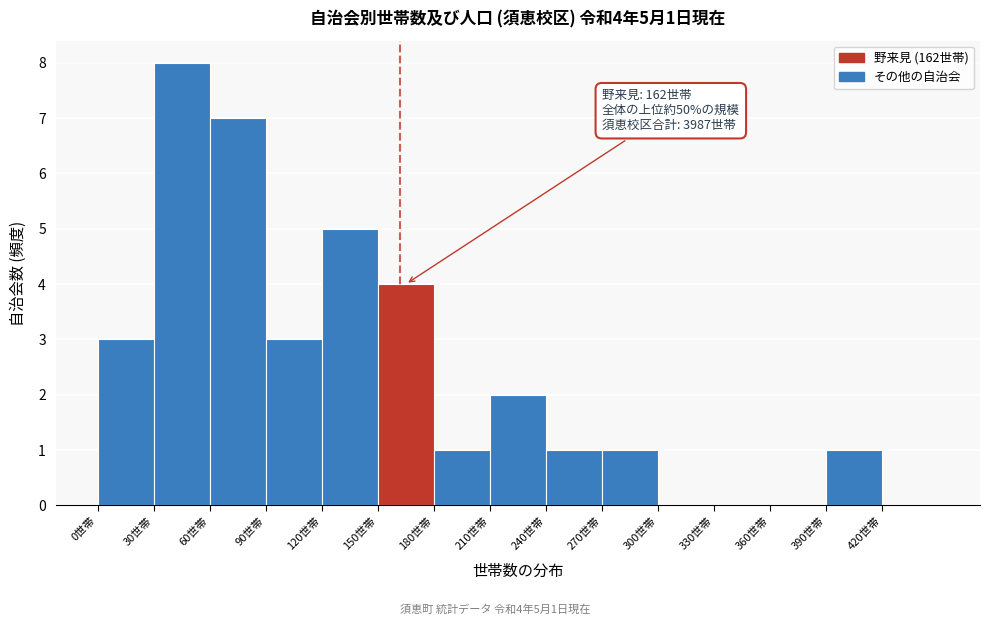

Which range on the x-axis has the tallest bar?

30 to 60